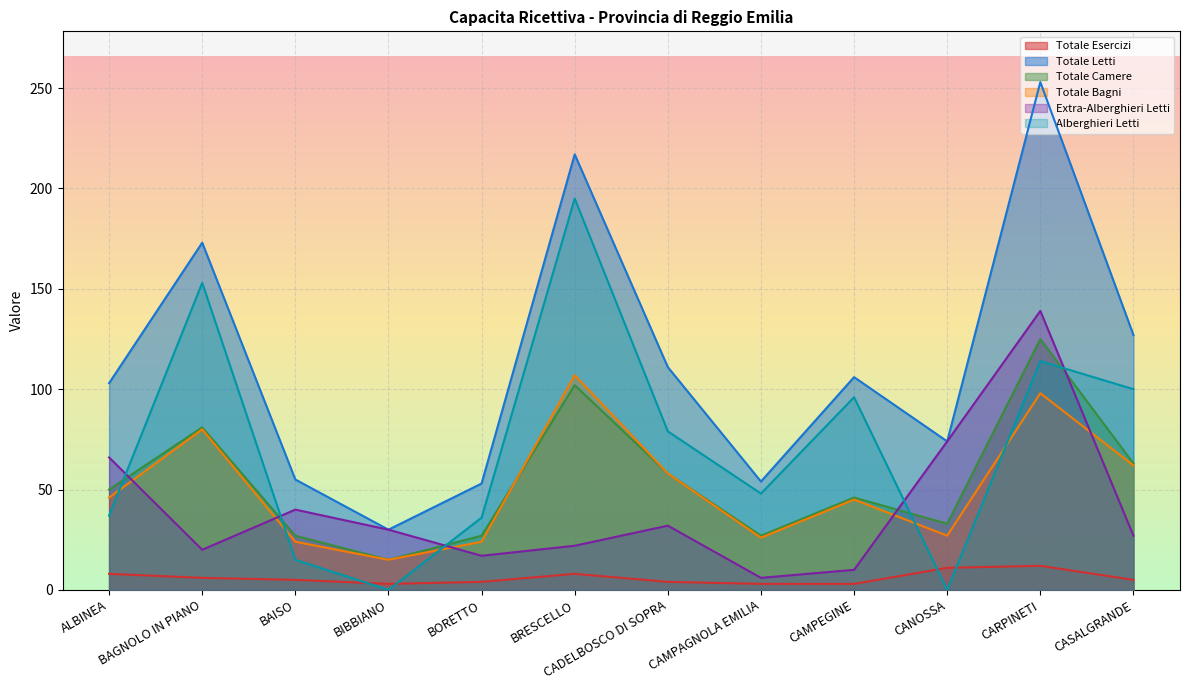

Is the value of Totale Esercizi at BAISO greater than the value of Totale Bagni at CAMPAGNOLA EMILIA?

No